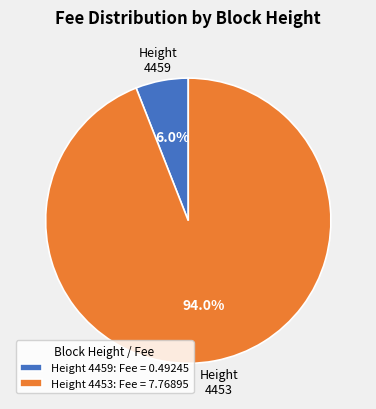

Which category accounts for the majority?

Height 4453: Fee = 7.76895